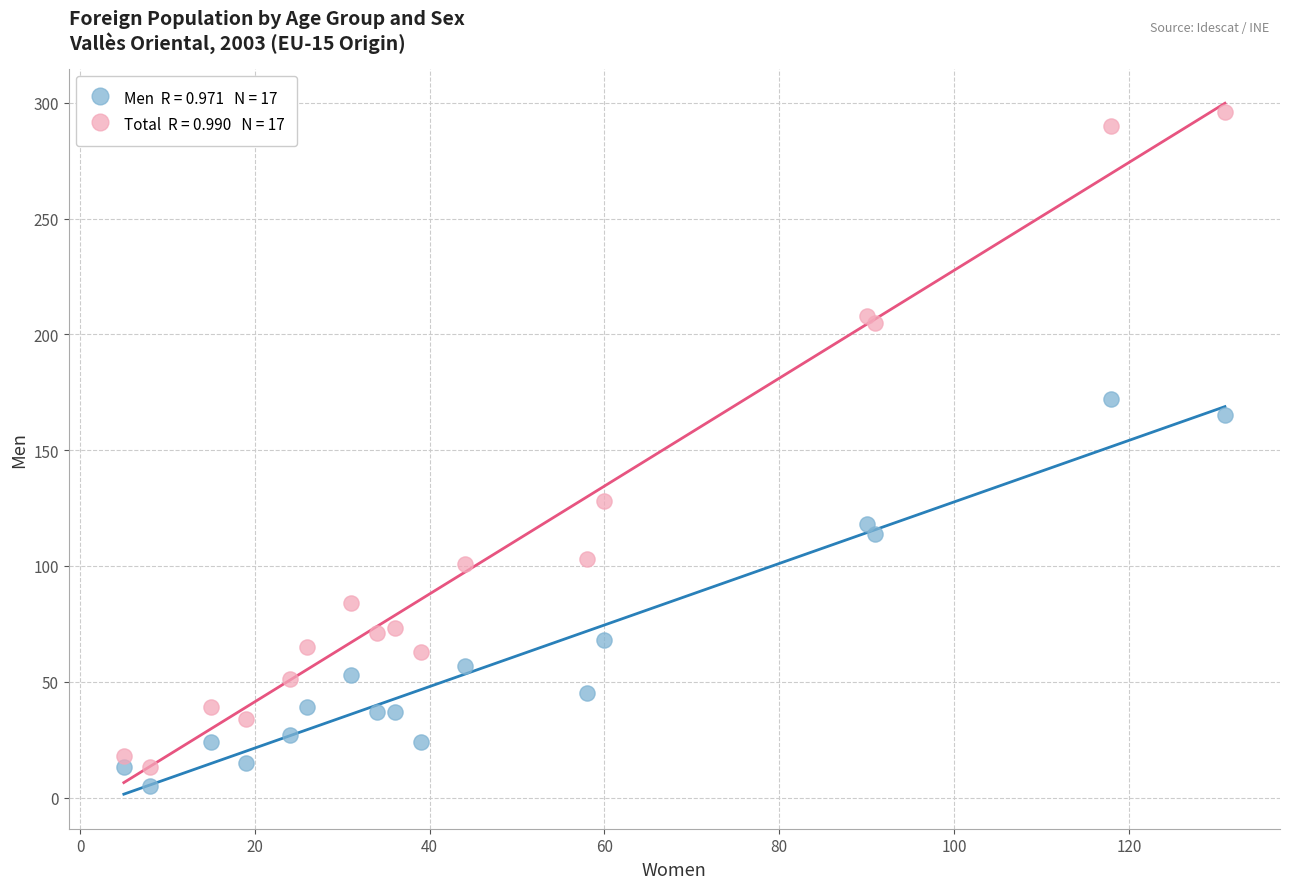

Across all series, what Y value is closest to 150?

165